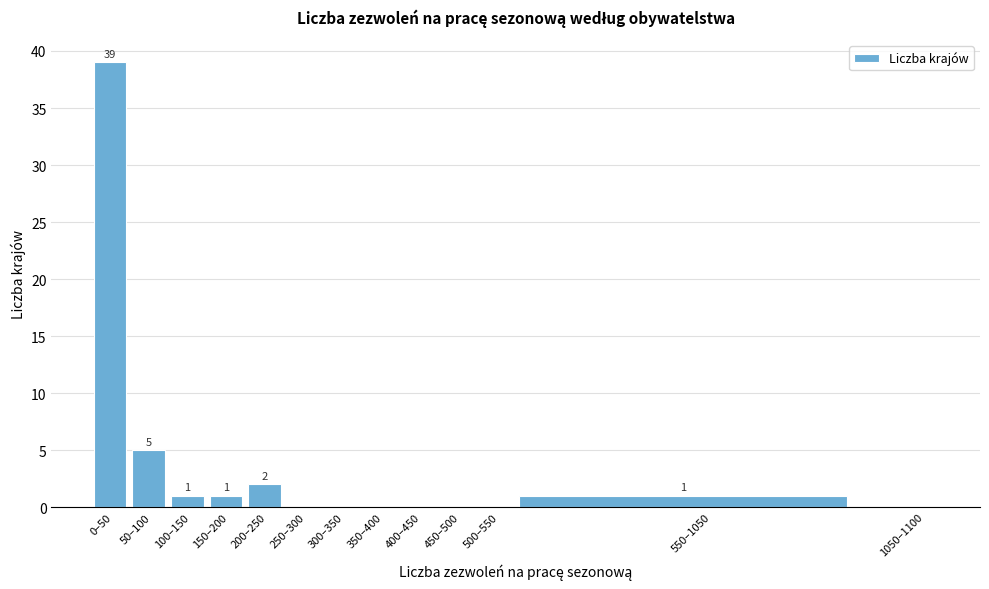

Reading right to left, list all the values displayed in this chart.

1050–1100=0	550–1050=1	500–550=0	450–500=0	400–450=0	350–400=0	300–350=0	250–300=0	200–250=2	150–200=1	100–150=1	50–100=5	0–50=39